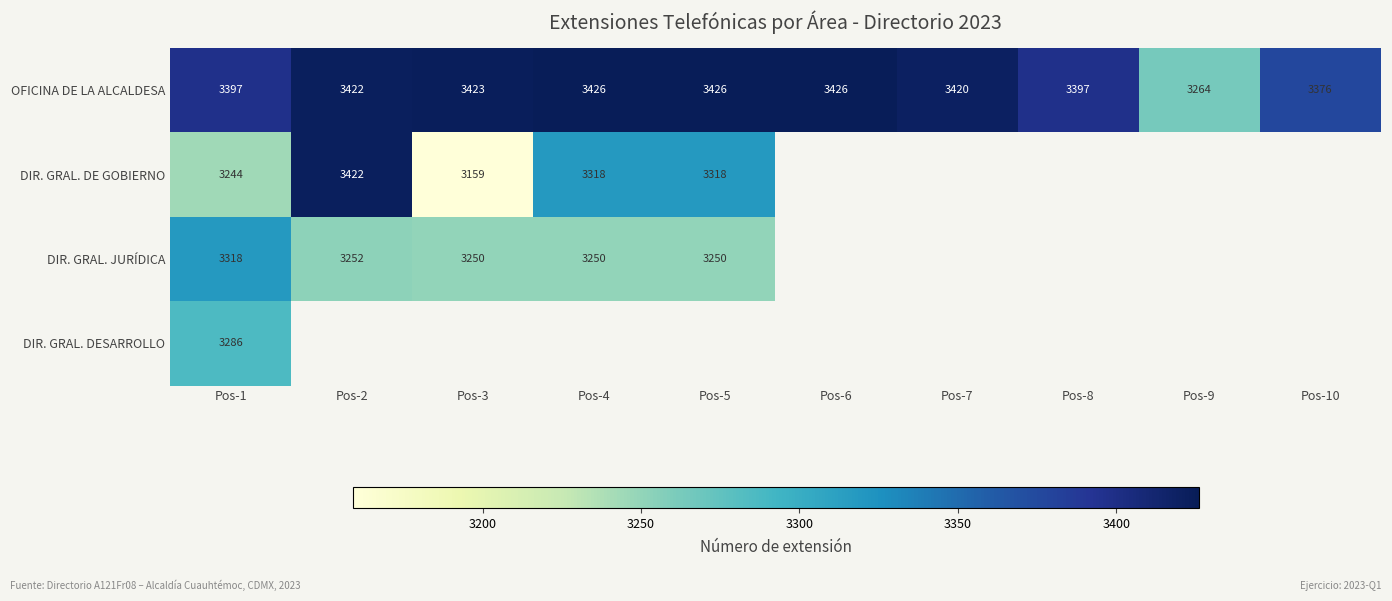

At which label is OFICINA DE LA ALCALDESA closest to 3345?

Pos-10